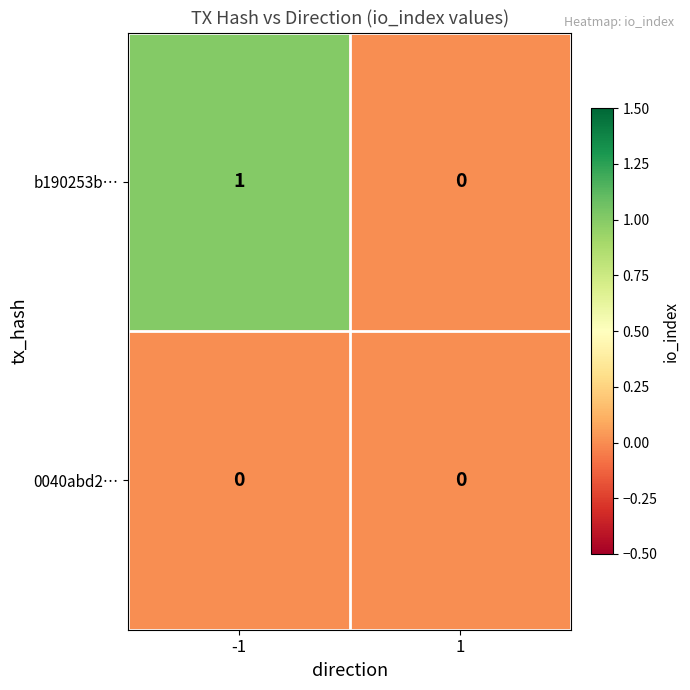

Between -1 and 1, which series saw the biggest shift?

b190253b…